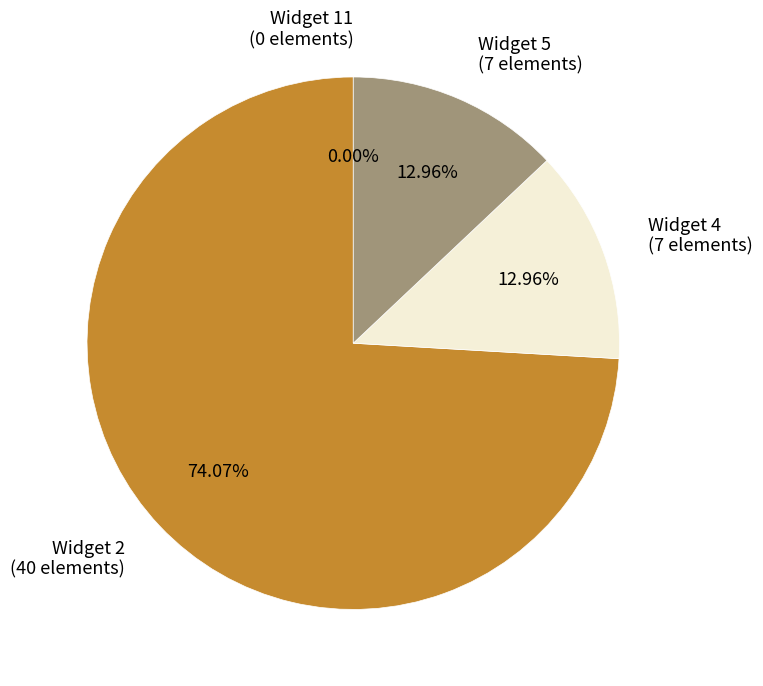

To the nearest percent, what percentage of the pie is Widget 5?

13%